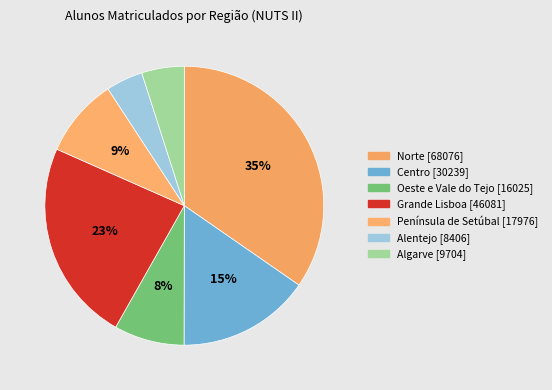

Rank the categories by value from lowest to highest.

Alentejo, Algarve, Oeste e Vale do Tejo, Península de Setúbal, Centro, Grande Lisboa, Norte